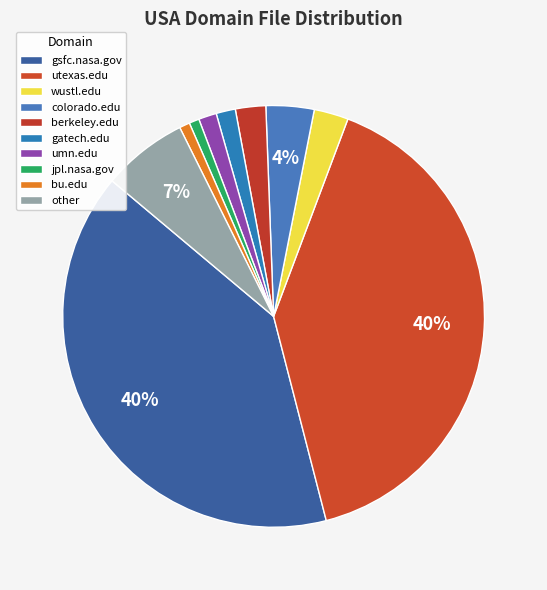

What is the total percentage of berkeley.edu and gsfc.nasa.gov?

42.5%